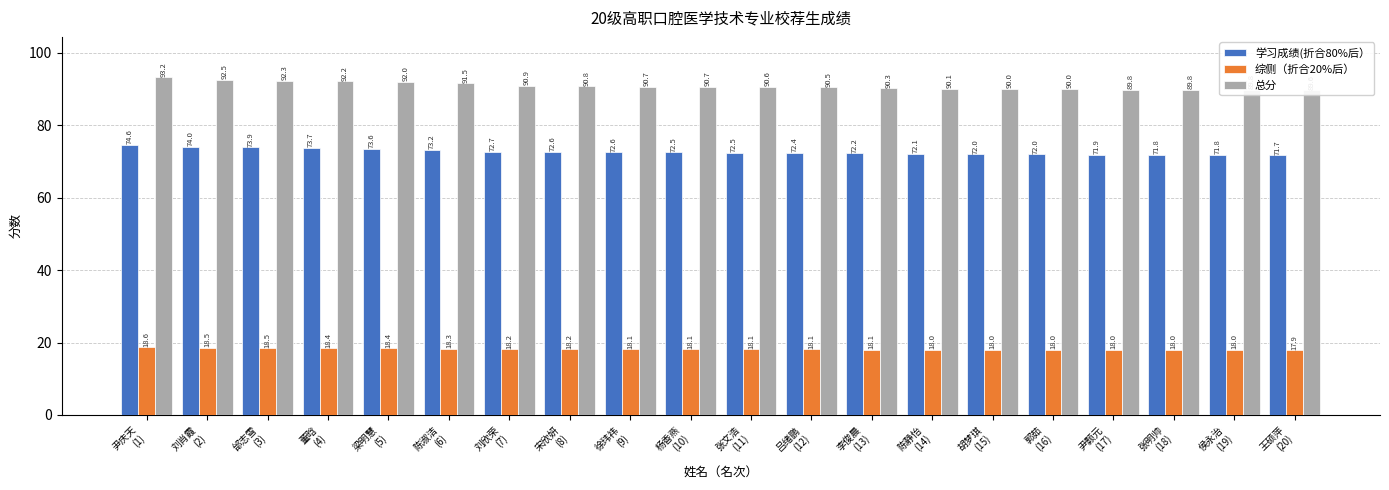

Which category has the highest value across all series?

尹庆天
(1)